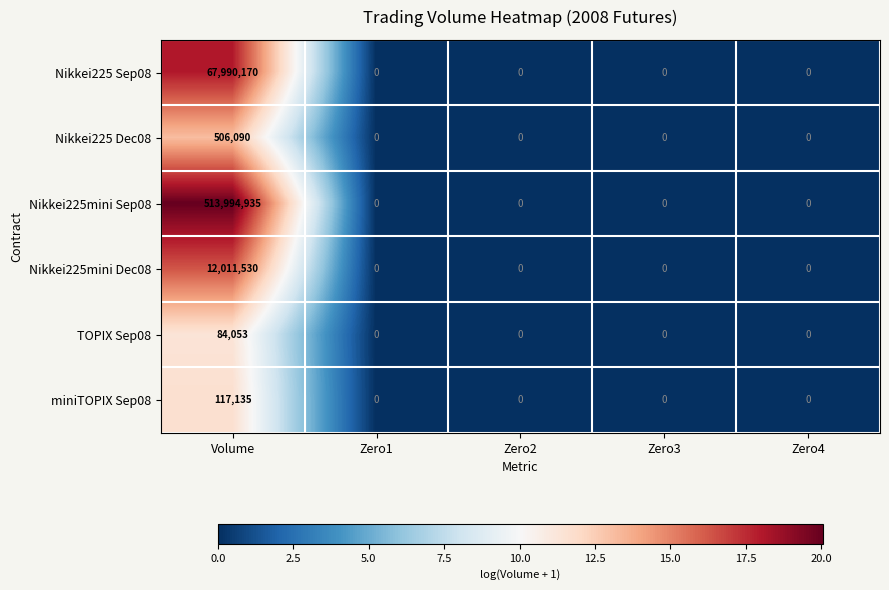

Reading right to left, extract all data points from this chart.

Nikkei225 Sep08: Zero4=0	Zero3=0	Zero2=0	Zero1=0	Volume=67990170
Nikkei225 Dec08: Zero4=0	Zero3=0	Zero2=0	Zero1=0	Volume=506090
Nikkei225mini Sep08: Zero4=0	Zero3=0	Zero2=0	Zero1=0	Volume=513994935
Nikkei225mini Dec08: Zero4=0	Zero3=0	Zero2=0	Zero1=0	Volume=12011530
TOPIX Sep08: Zero4=0	Zero3=0	Zero2=0	Zero1=0	Volume=84053
miniTOPIX Sep08: Zero4=0	Zero3=0	Zero2=0	Zero1=0	Volume=117135